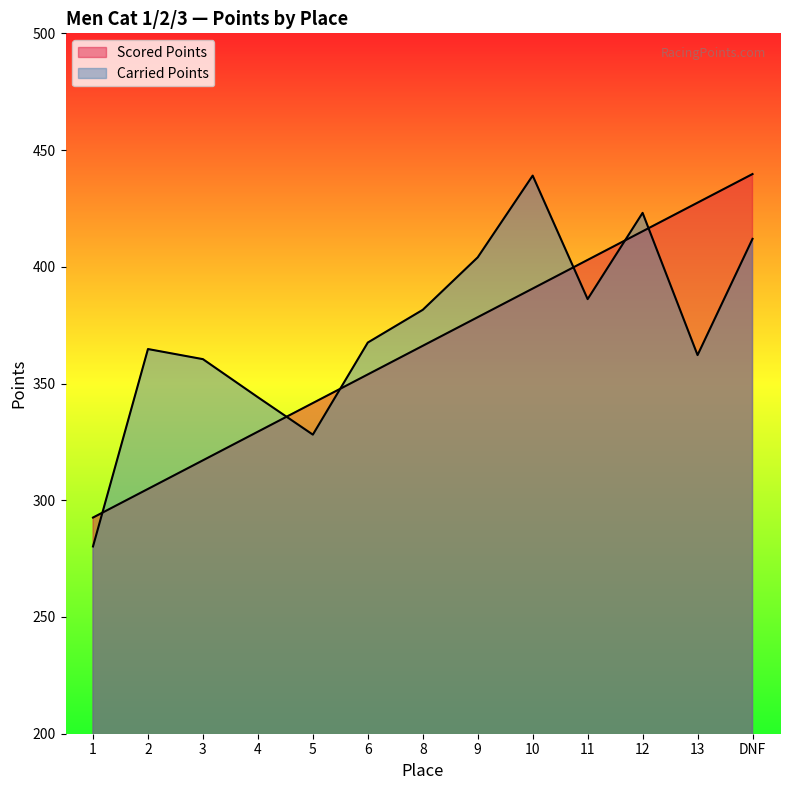

Which has a higher value, 10 or 1?

10